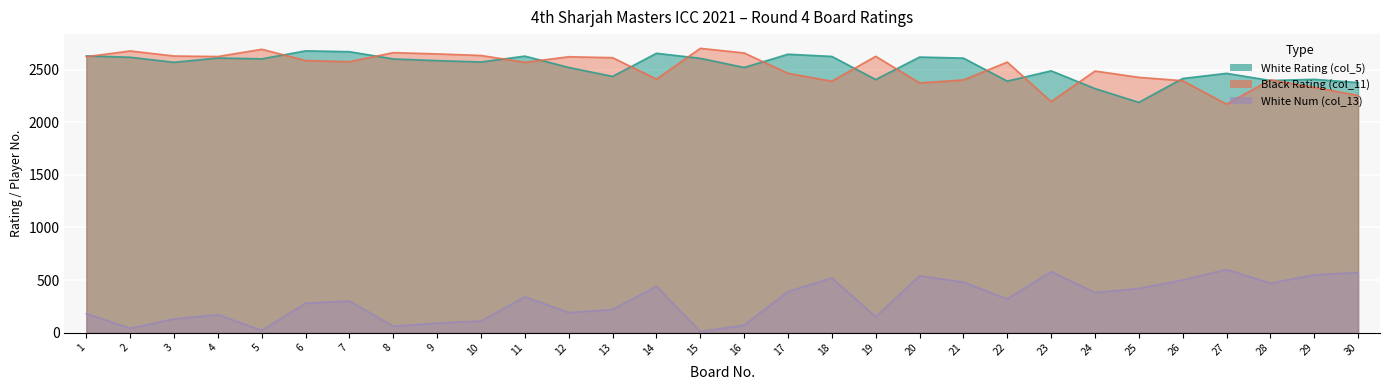

True or false: White Num (col_13) has more than 2 interior local peaks.

True